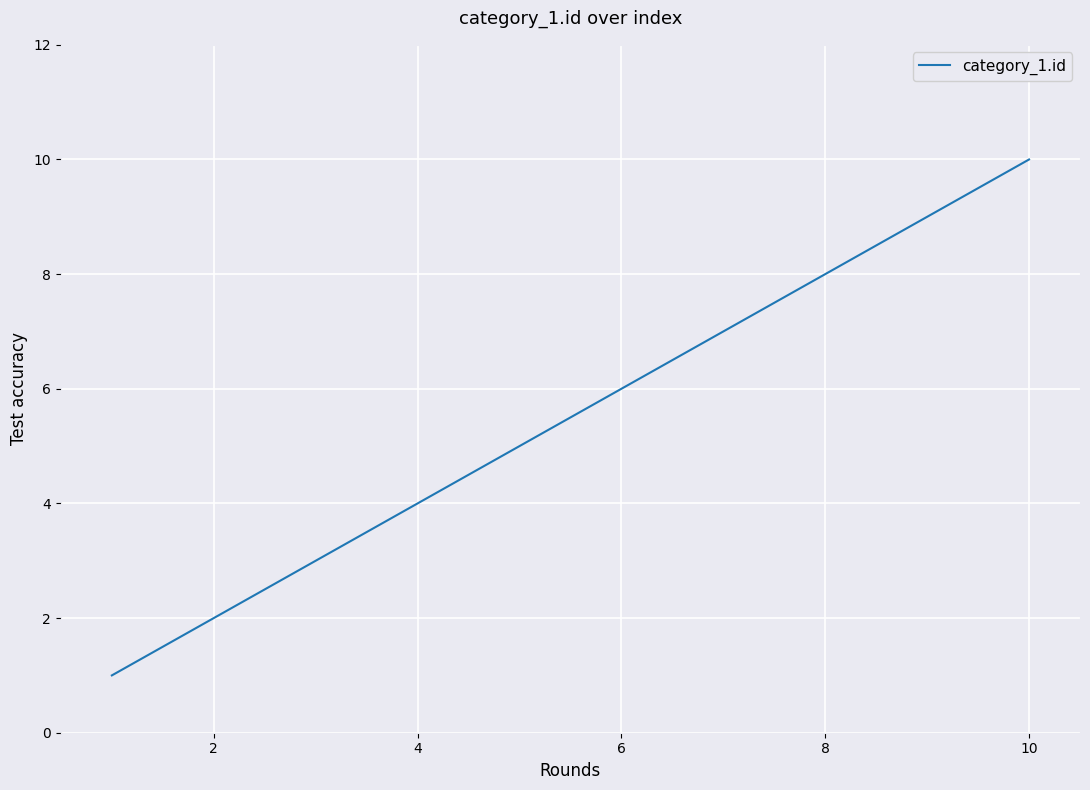

What is the difference between the maximum and second lowest values?

8